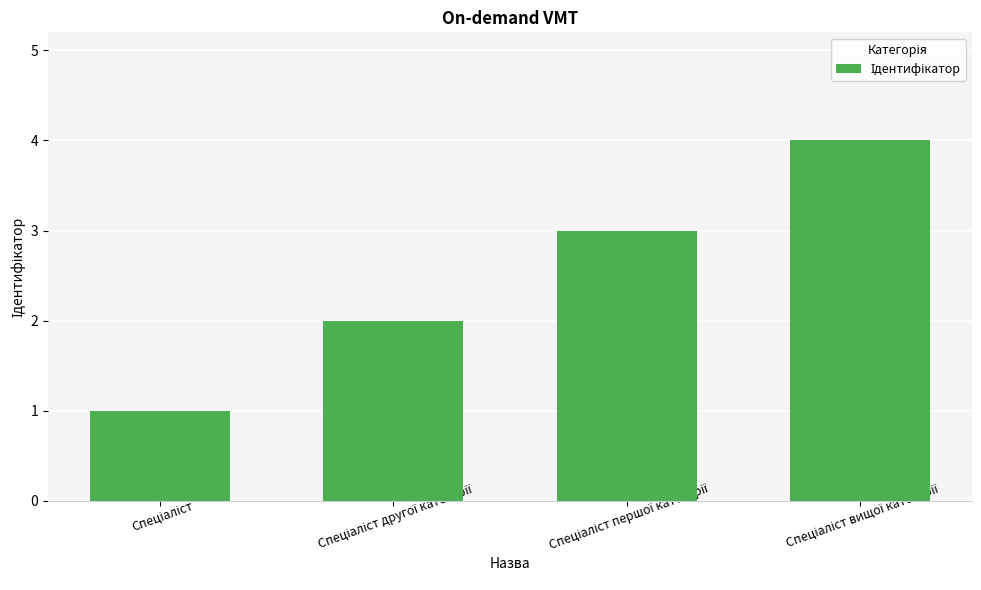

What is the sum of all values?

10